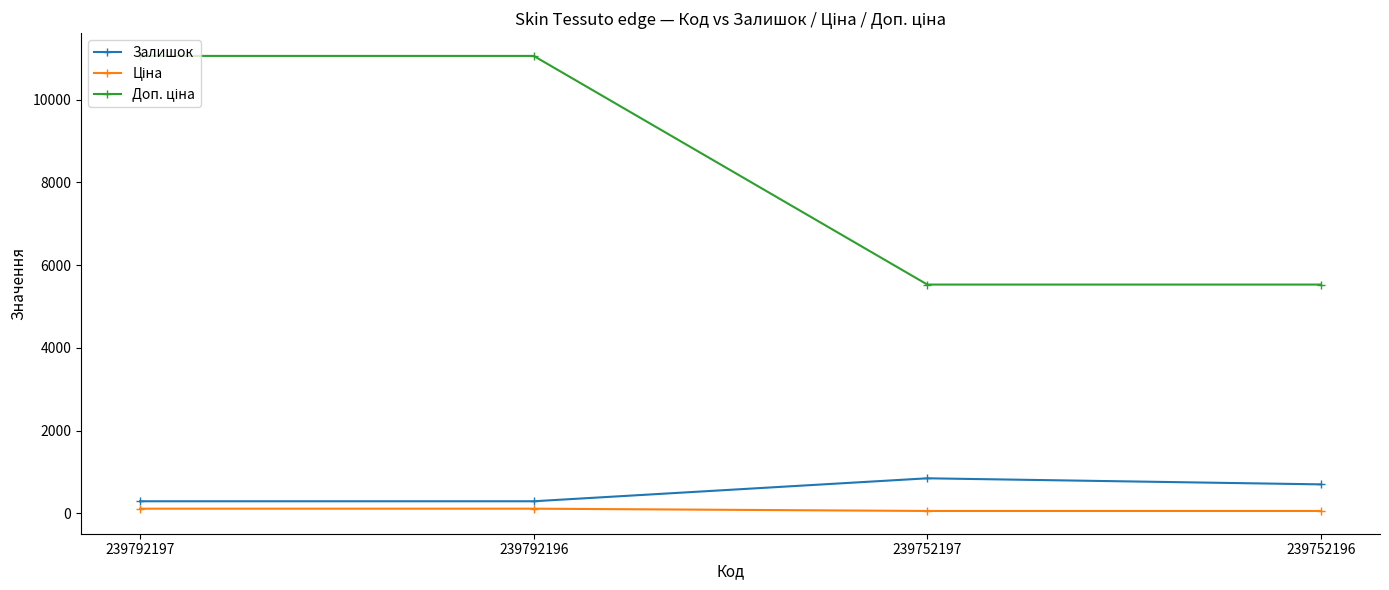

What is the maximum value shown in the chart?

11055.0